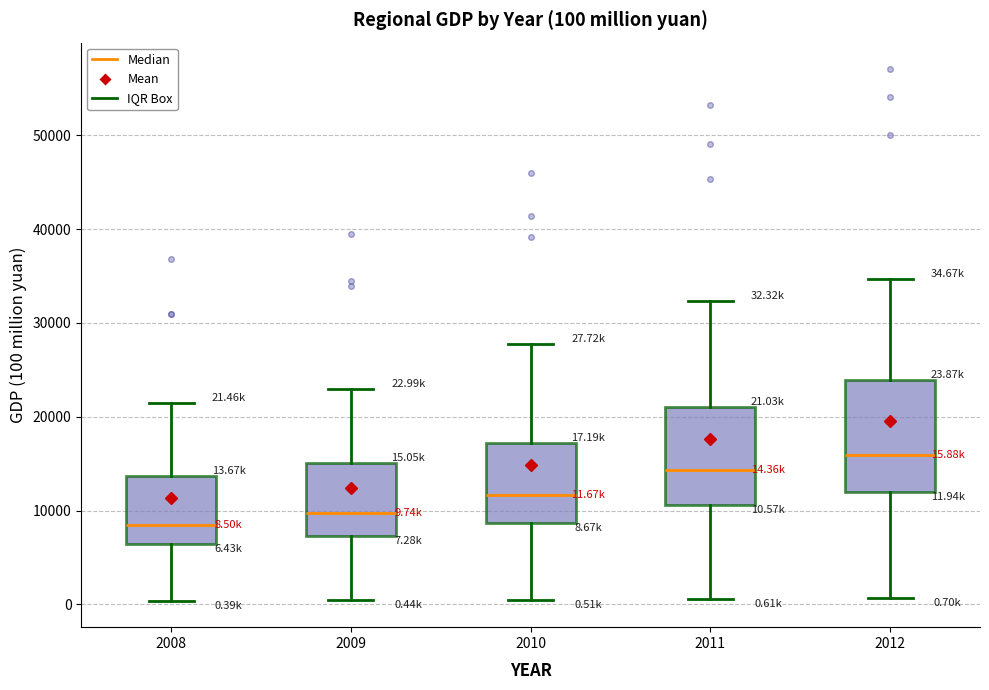

Comparing the boxes themselves (not the whiskers), which one is the tallest?

2012